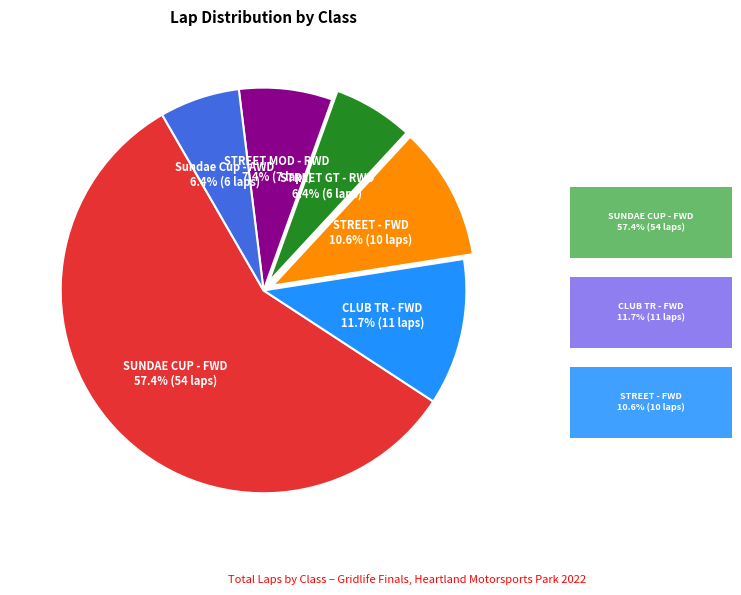

True or false: STREET MOD - RWD accounts for 20% of the total.

False